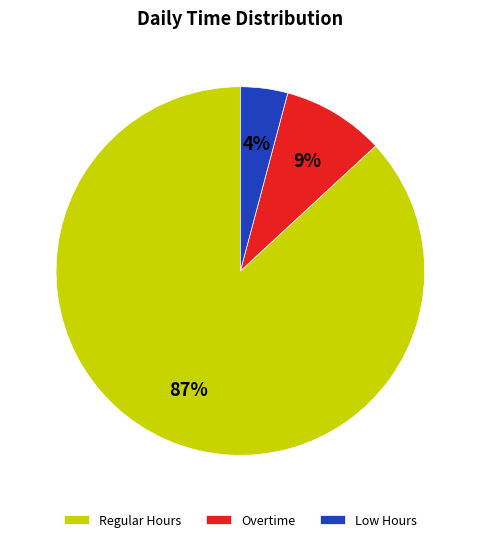

How many slices are in this pie chart?

3